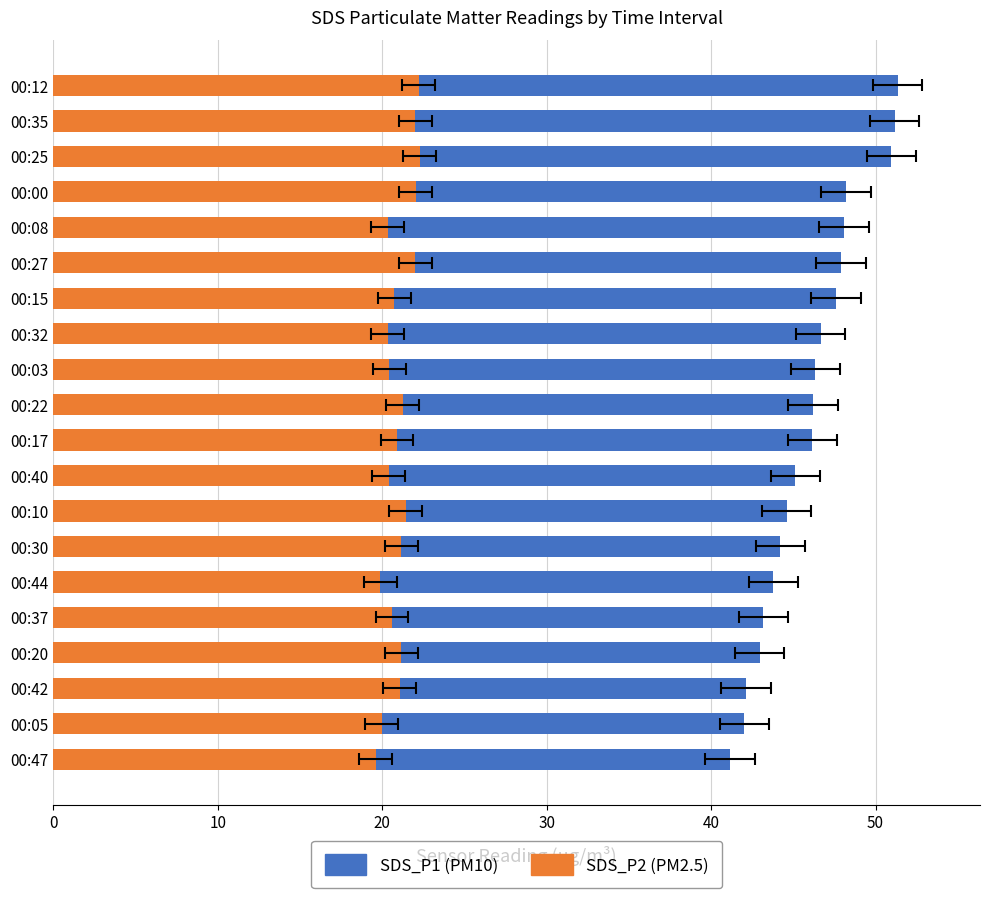

What is the greatest value displayed?

51.4